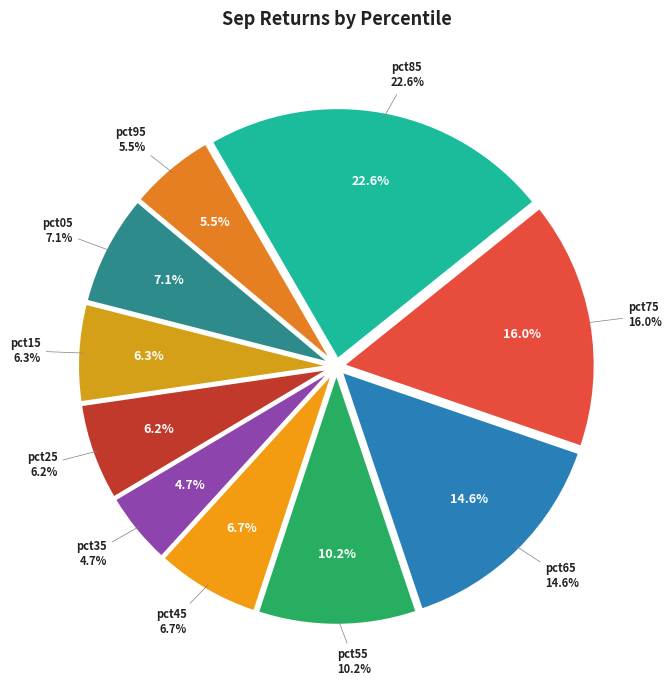

What is the largest slice in the pie chart?

pct85